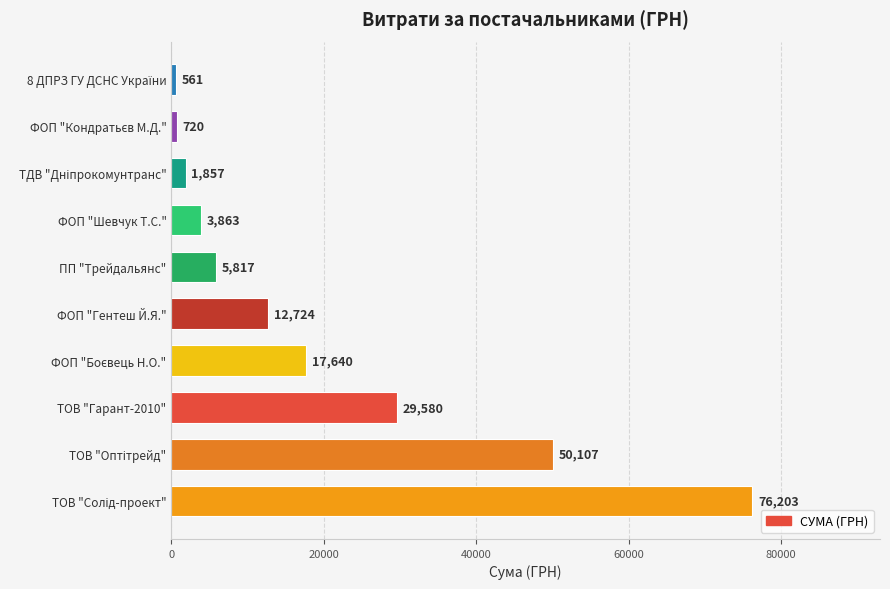

Between ТОВ "Гарант-2010" and ФОП "Шевчук Т.С.", which is larger?

ТОВ "Гарант-2010"